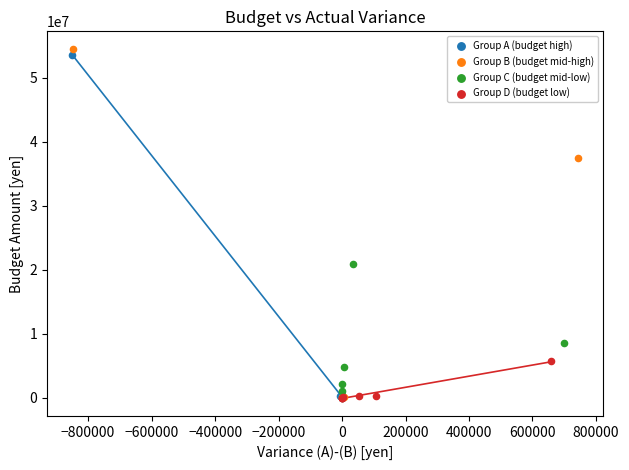

Which series has the largest Y range (max minus min)?

Group B (budget mid-high)